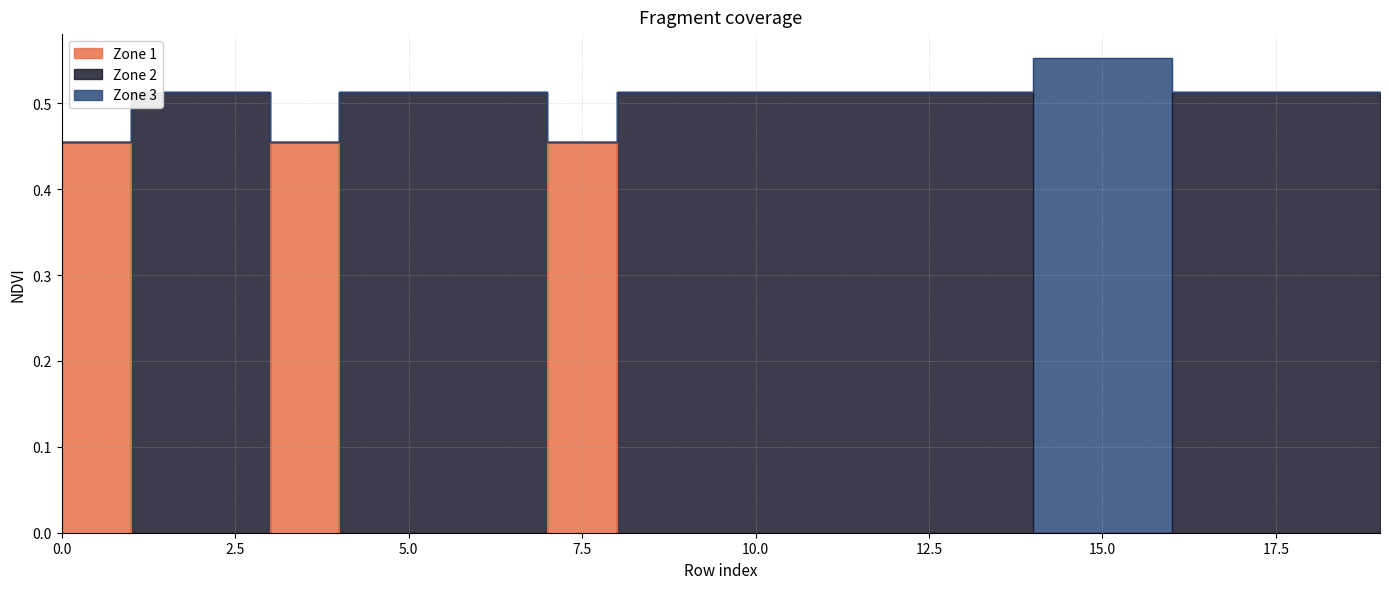

How many times do Zone 1 NDVI and Zone 2 NDVI cross each other?

3